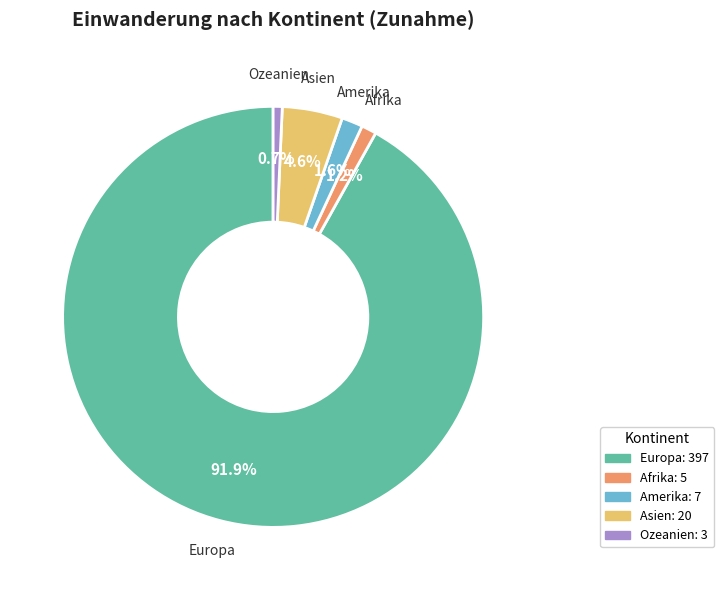

Does any single category account for the majority?

Yes